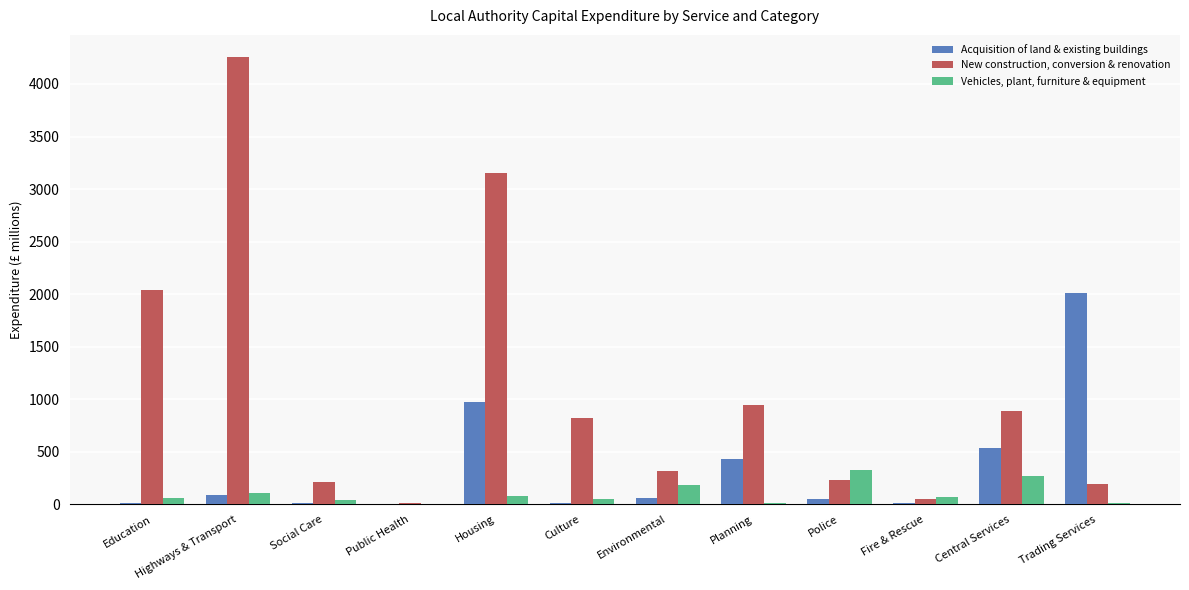

What is the spread (max minus min) of values at Highways & Transport?

4160.8